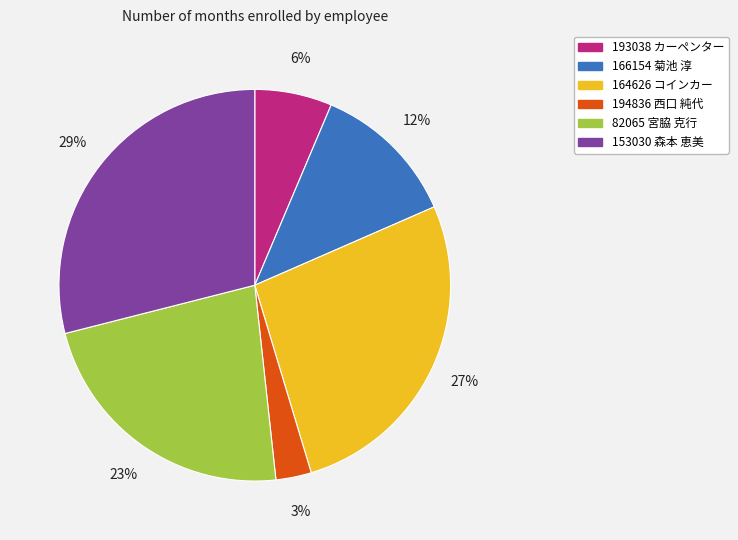

Is it true that 153030 森本 恵美 is 29% of the pie?

True